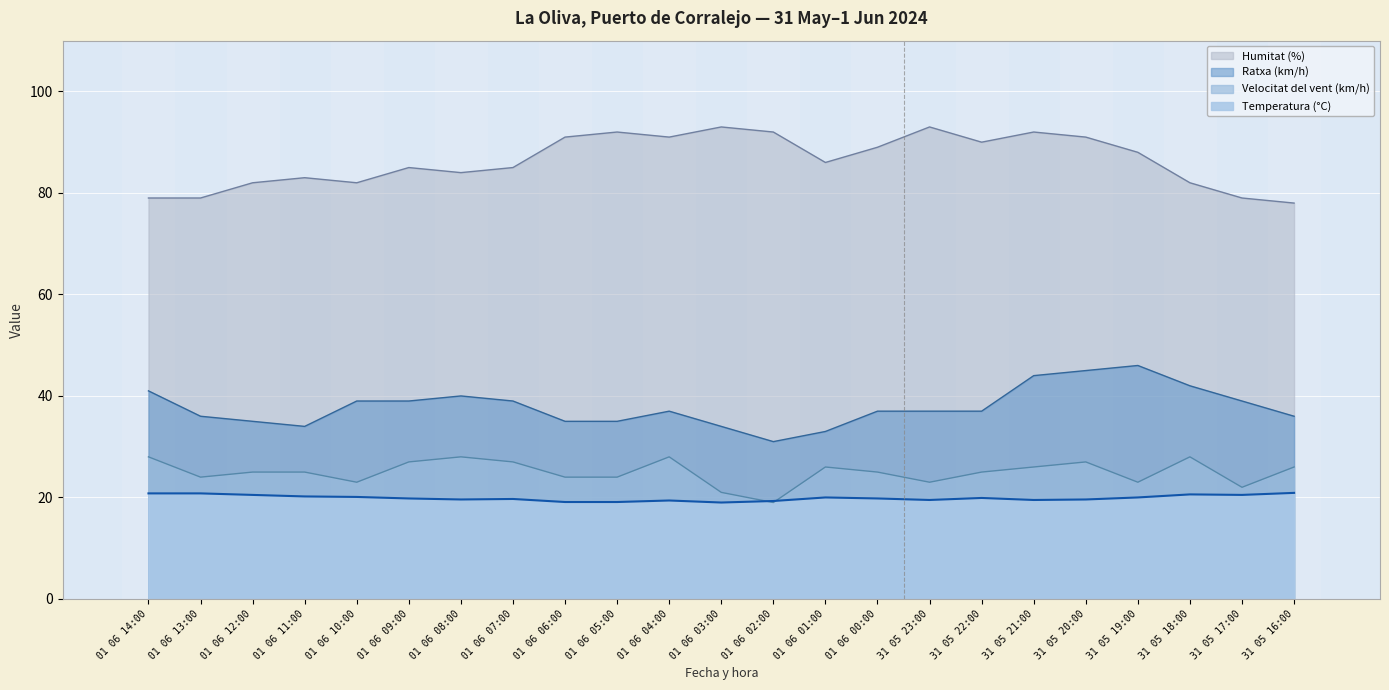

Count the number of categories in the chart.

23